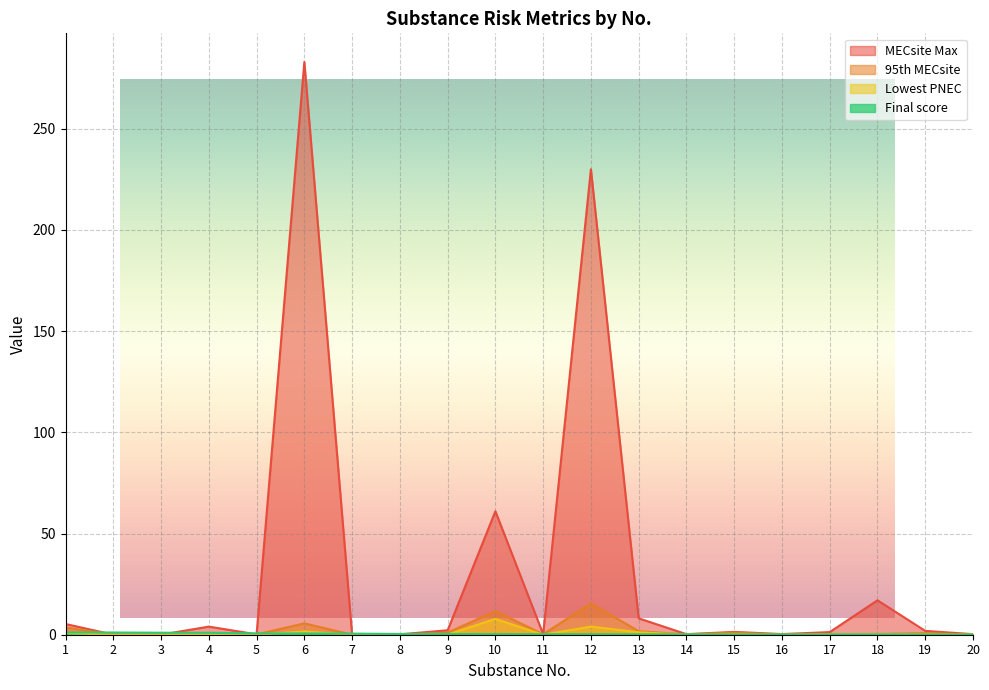

Is the value of 95th MECsite at 19 greater than the value of MECsite Max at 12?

No